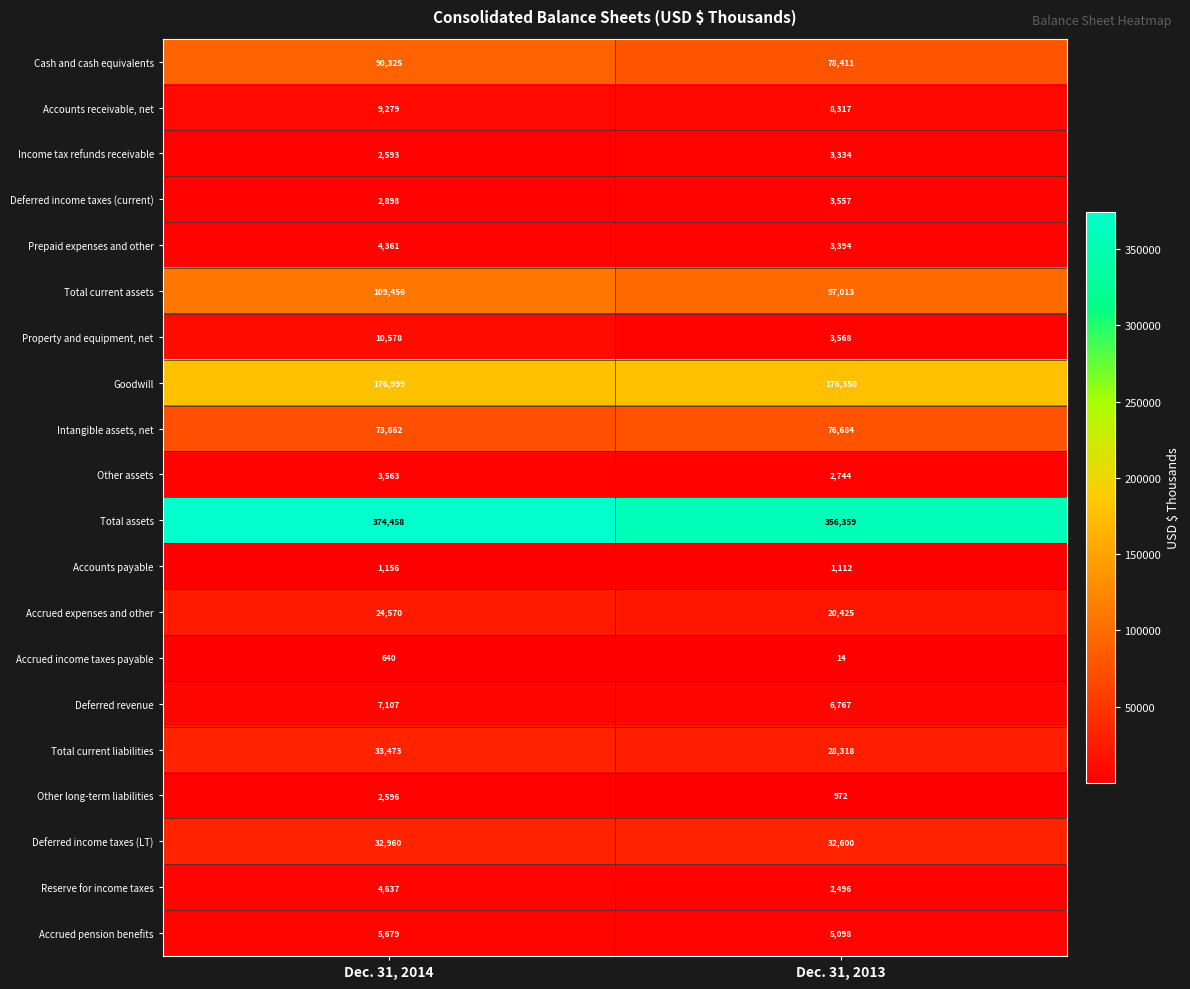

At which category is the sum across all series the highest?

Dec. 31, 2014